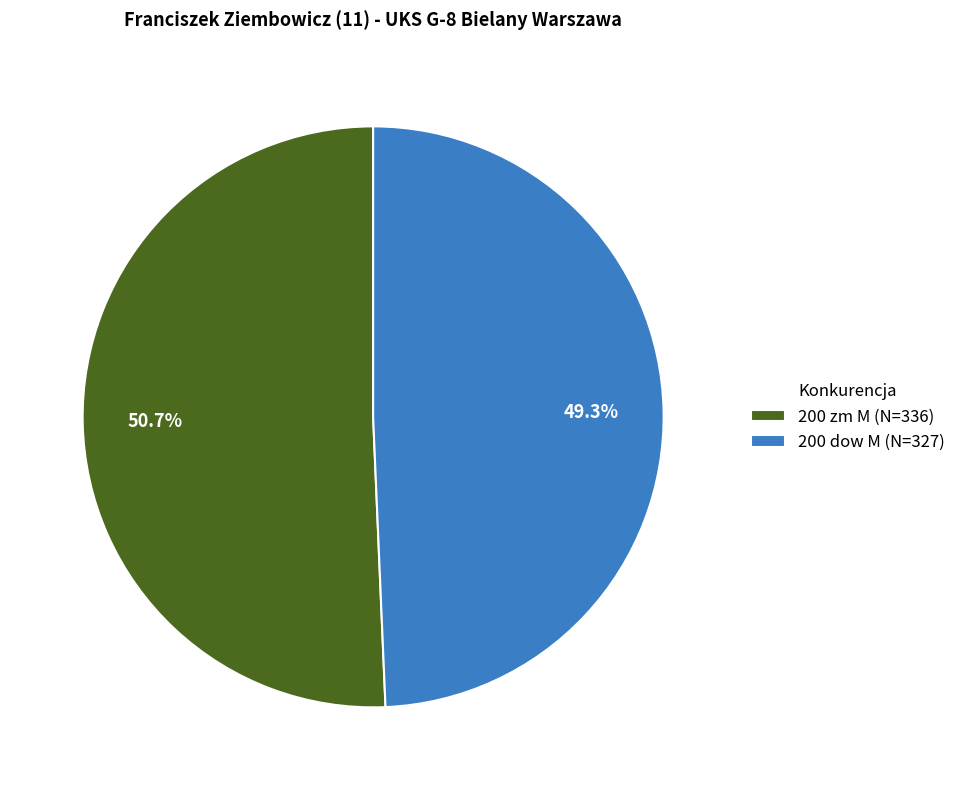

To the nearest percent, what is the average slice percentage?

50%